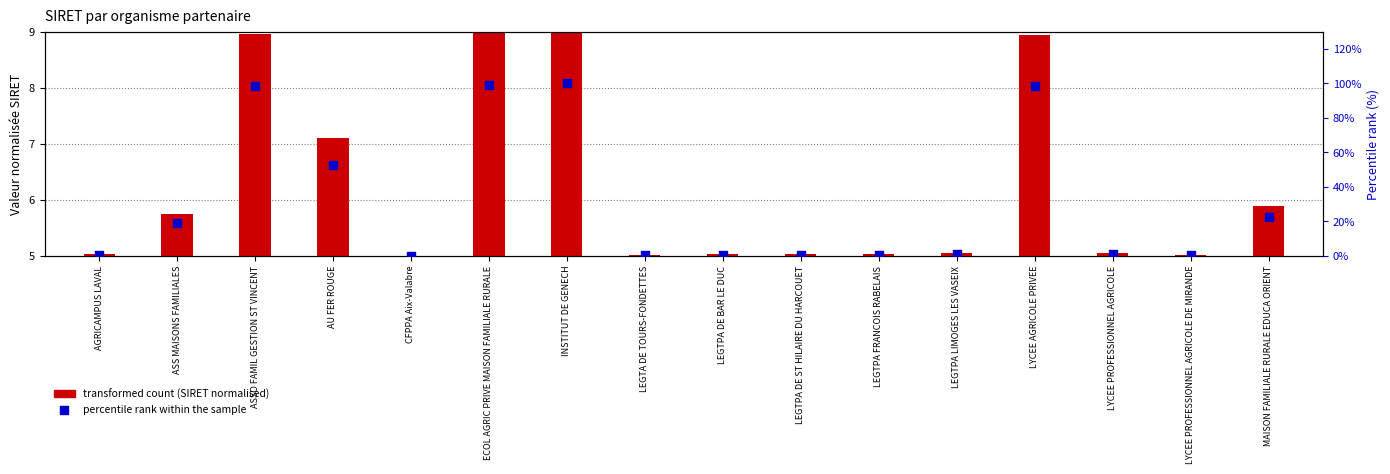

What are all the series names shown in the legend?

transformed count (SIRET normalised), percentile rank within the sample